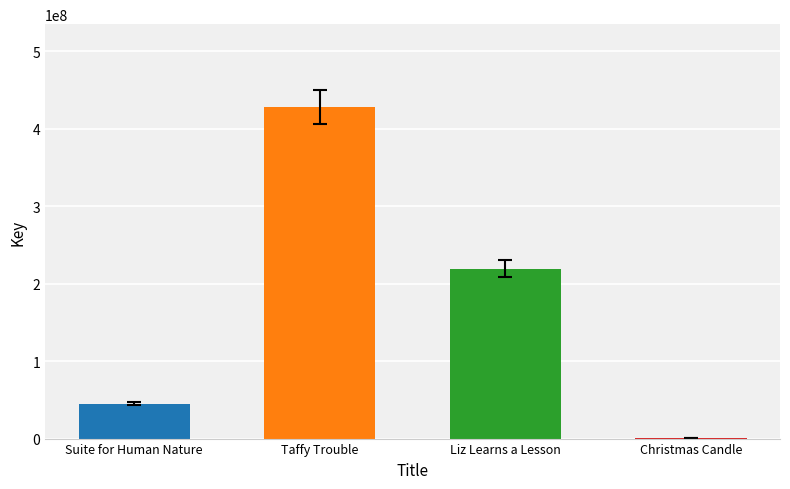

True or false: the data shows 219479748 at Liz Learns a Lesson.

True